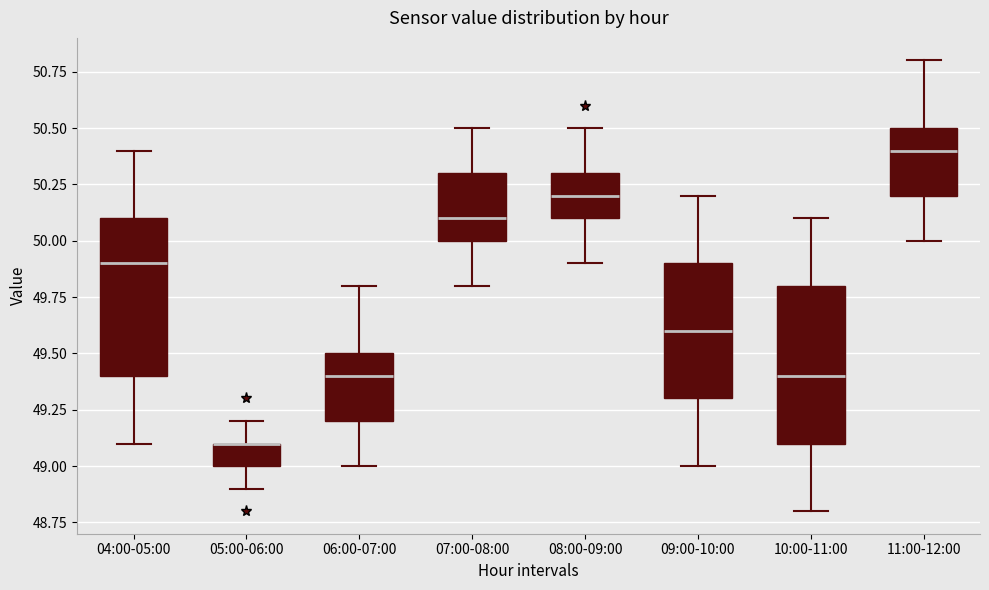

Where is the lower edge of the box for 10:00-11:00 on the y-axis? The values are not printed on the chart, so give them approximately, as read against the axis.

49.1